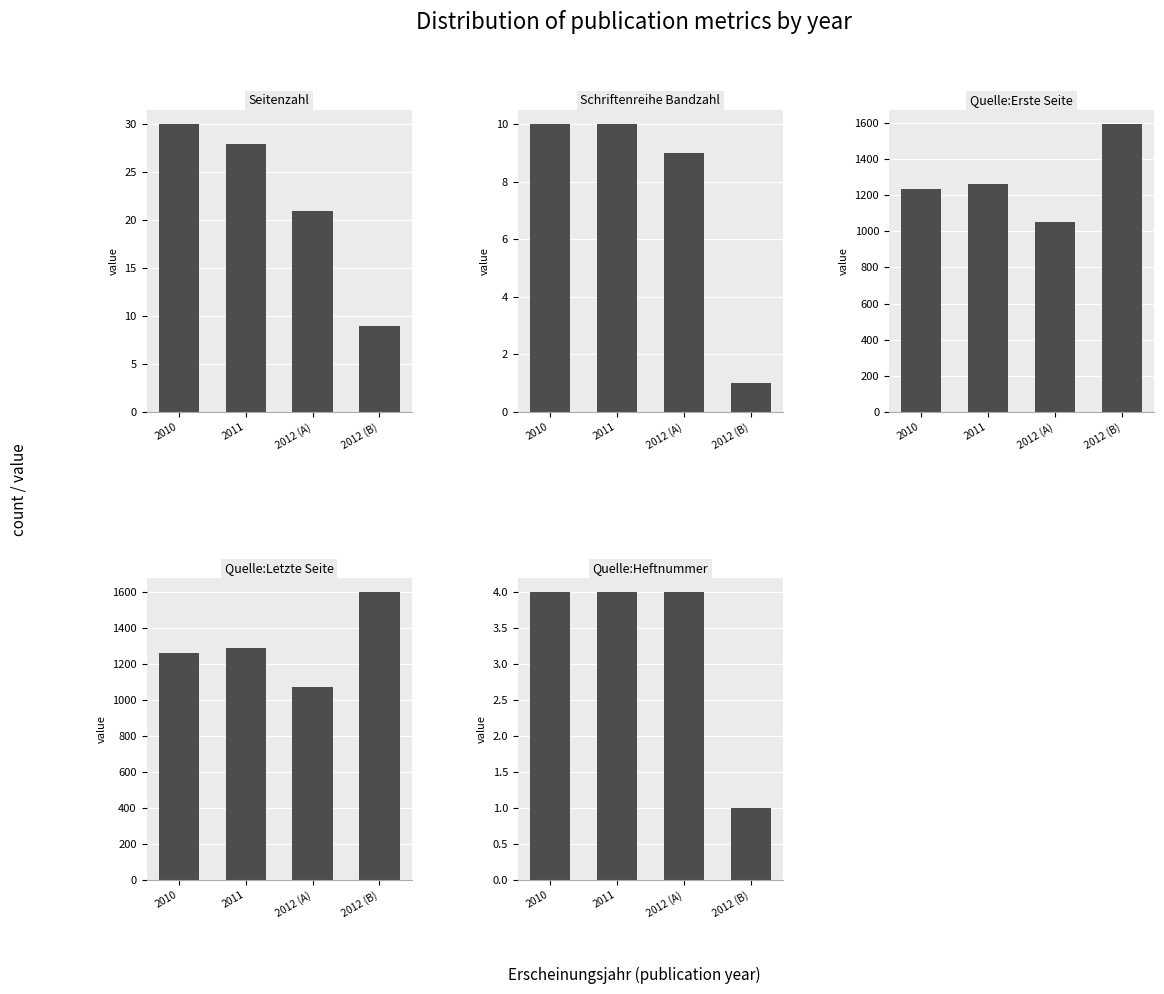

What are all the series names shown in the legend?

Seitenzahl, Schriftenreihe Bandzahl, Quelle:Erste Seite, Quelle:Letzte Seite, Quelle:Heftnummer